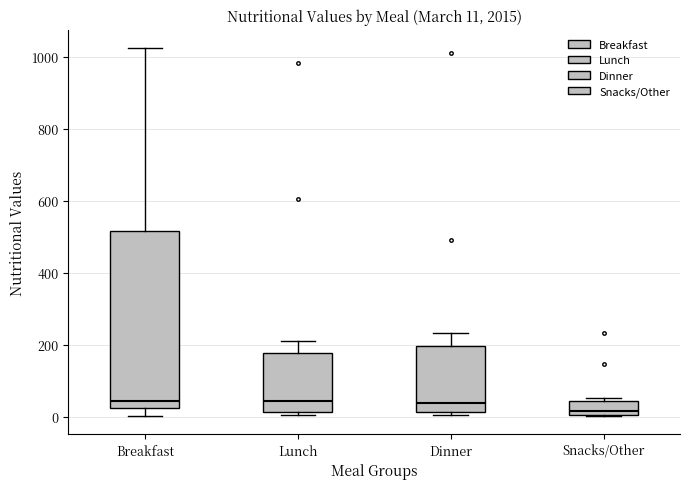

Which box is the tallest, from its lower edge to its upper edge?

Breakfast